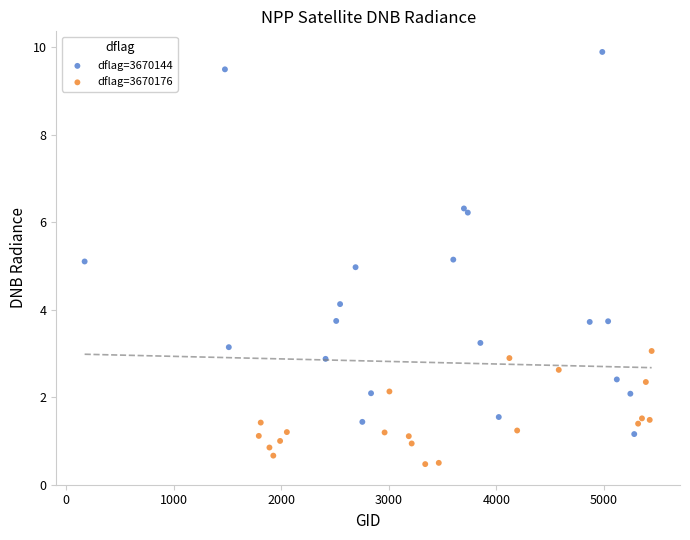

Which series reaches the maximum Y coordinate?

dflag=3670144